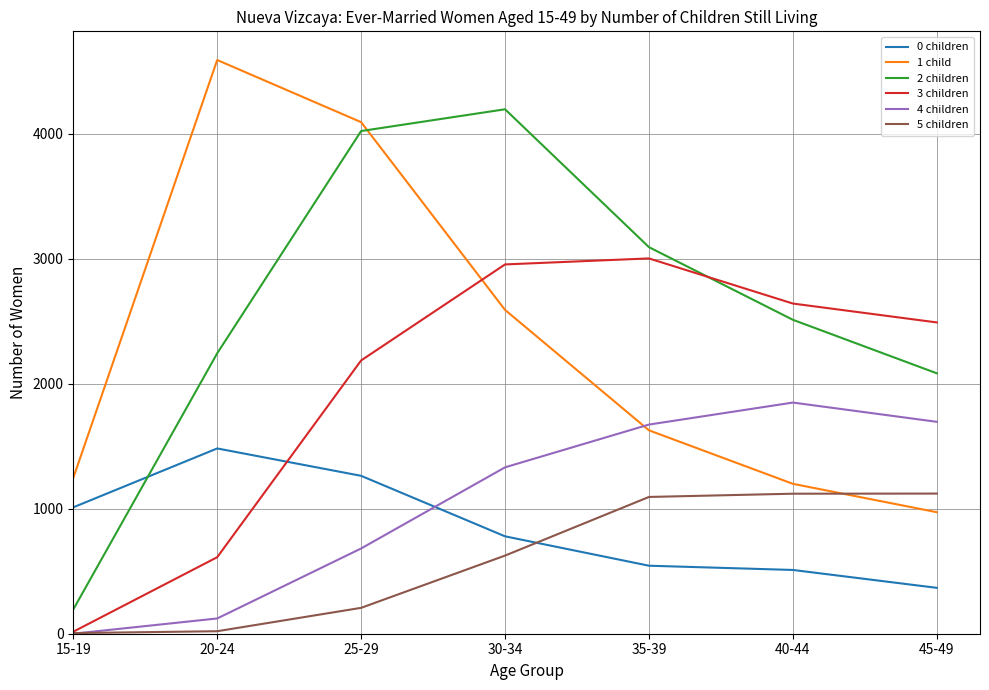

Between which two adjacent categories do 1 child and 5 children first intersect?

40-44 and 45-49